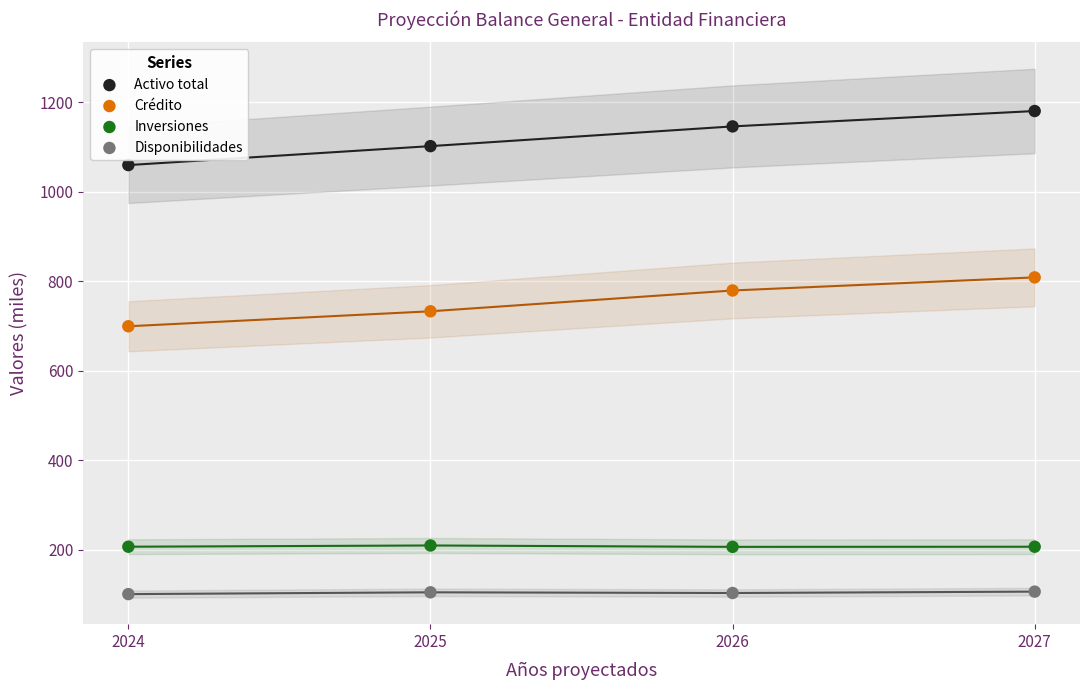

Across all data points, what is the range of Y values (max minus min)?

1080.2